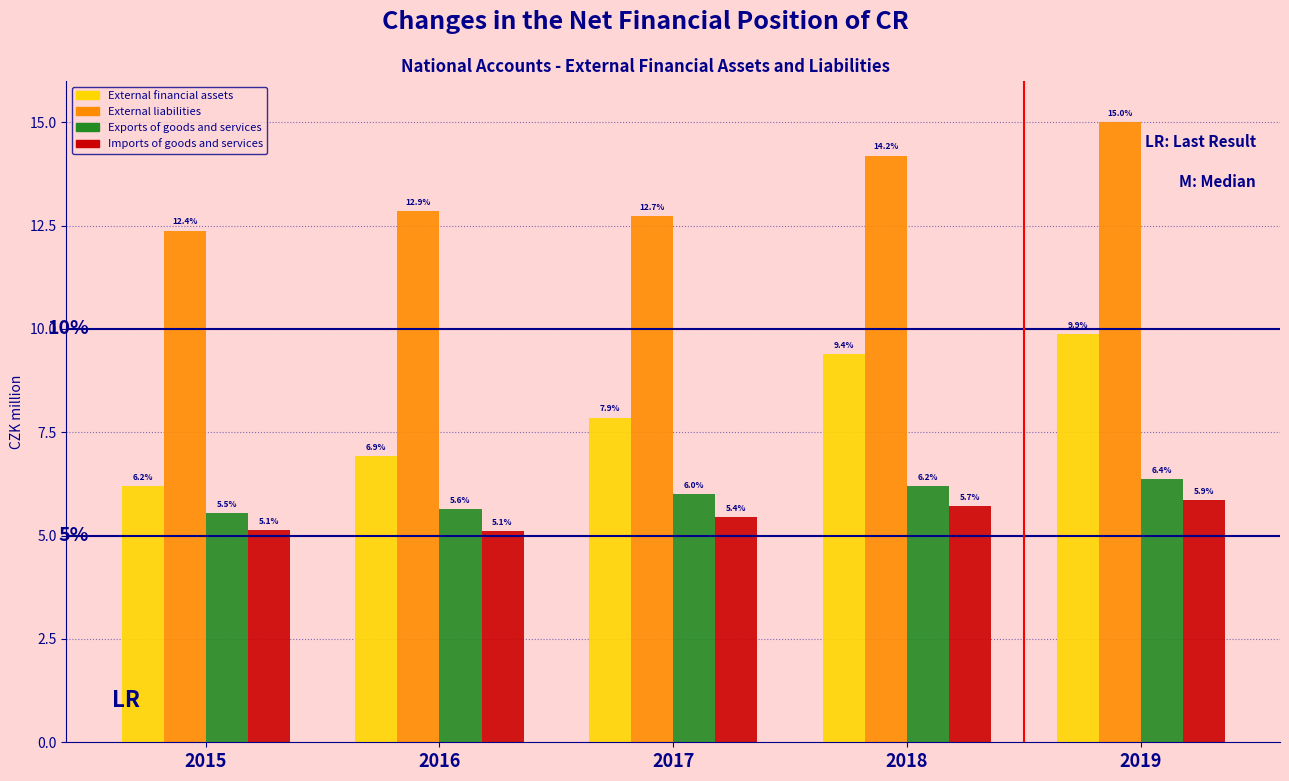

Reading left to right, transcribe all the data shown in this chart.

External financial assets: 6.2	6.9	7.9	9.4	9.9
External liabilities: 12.4	12.9	12.7	14.2	15.0
Exports of goods and services: 5.5	5.6	6.0	6.2	6.4
Imports of goods and services: 5.1	5.1	5.4	5.7	5.9